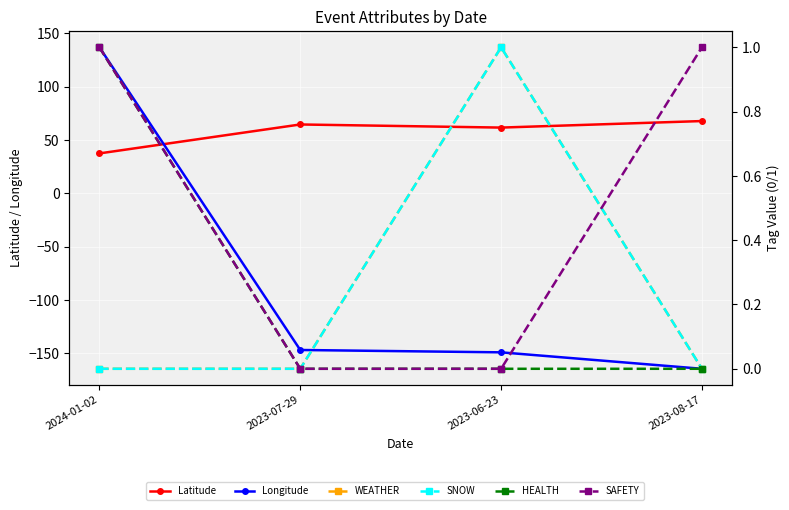

How many interior local peaks does the SNOW series have?

1